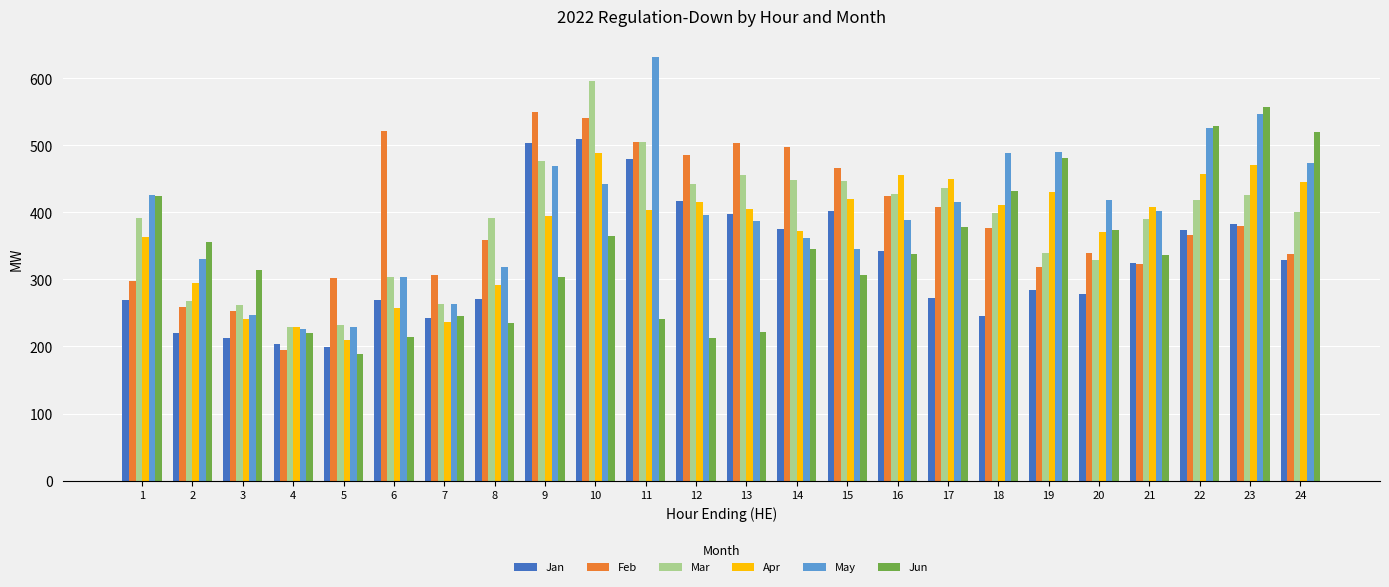

What is the difference between the highest and lowest values at 7?

70.0